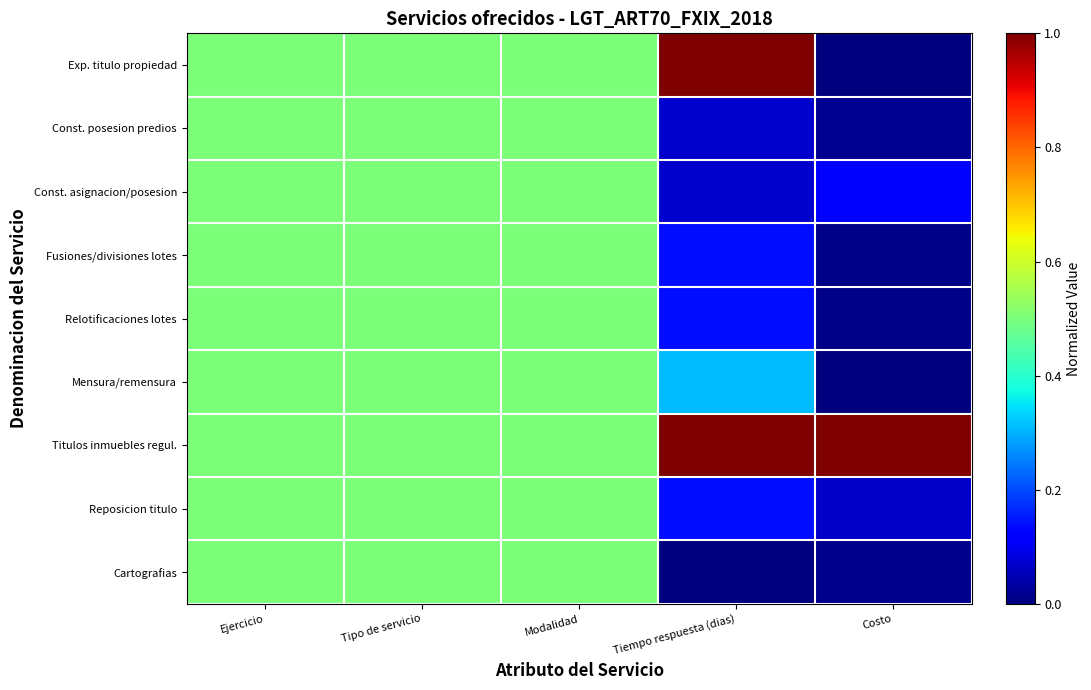

What is the total value across all series at Modalidad?

4.5